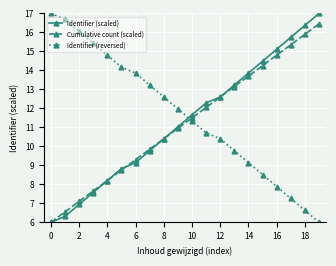

True or false: Identifier (reversed) and Identifier (scaled) cross at least once.

True